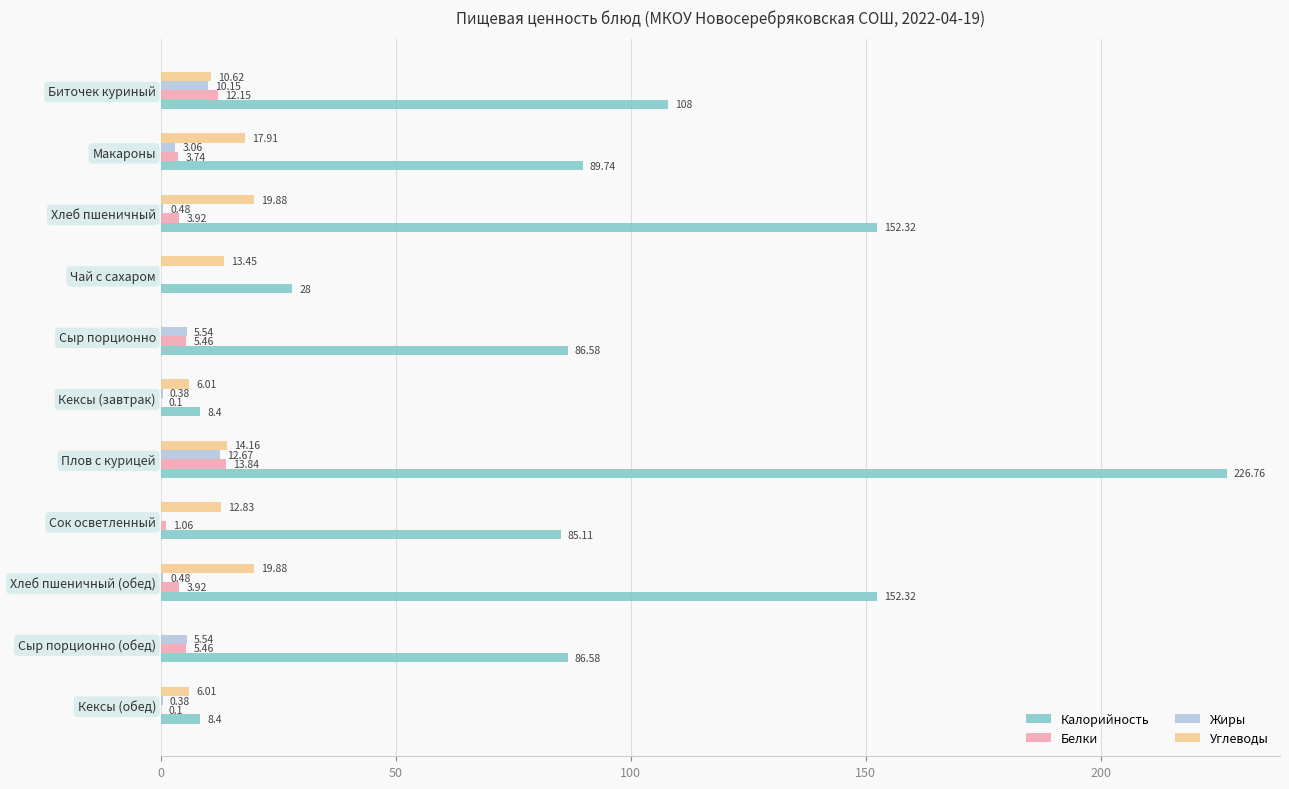

What is the sum of all Углеводы values?

120.8